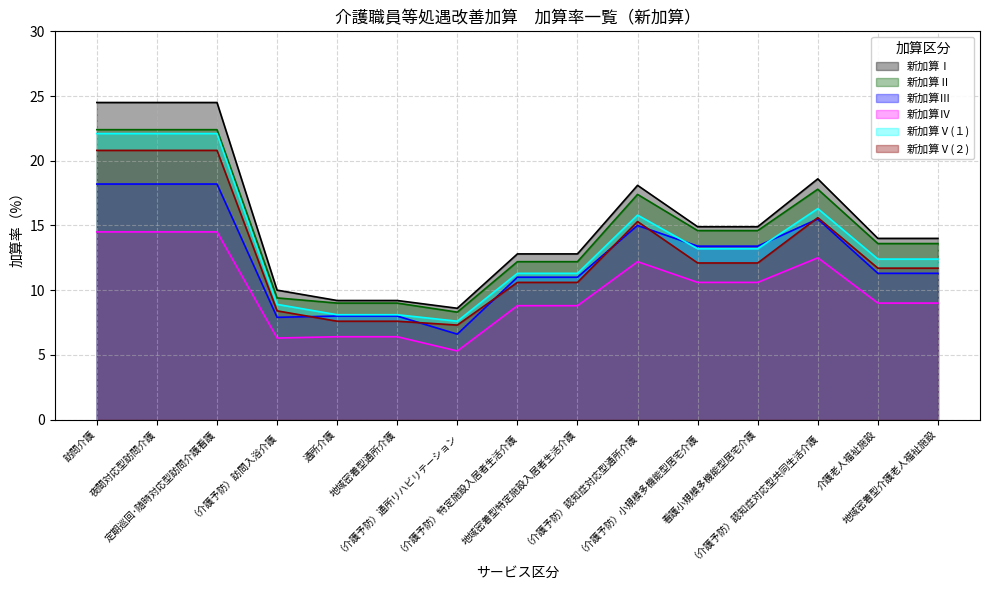

Which series has the largest range (max minus min)?

新加算Ⅰ